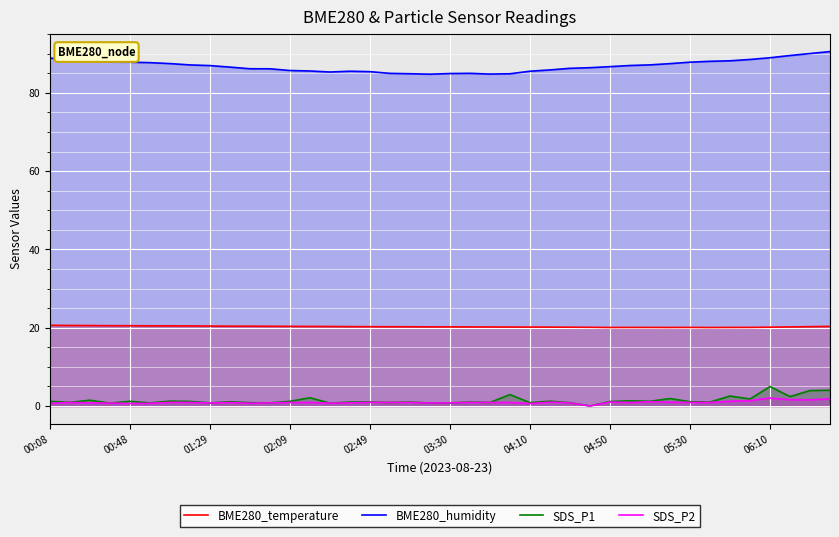

At which category does BME280_humidity reach its first local valley?

14